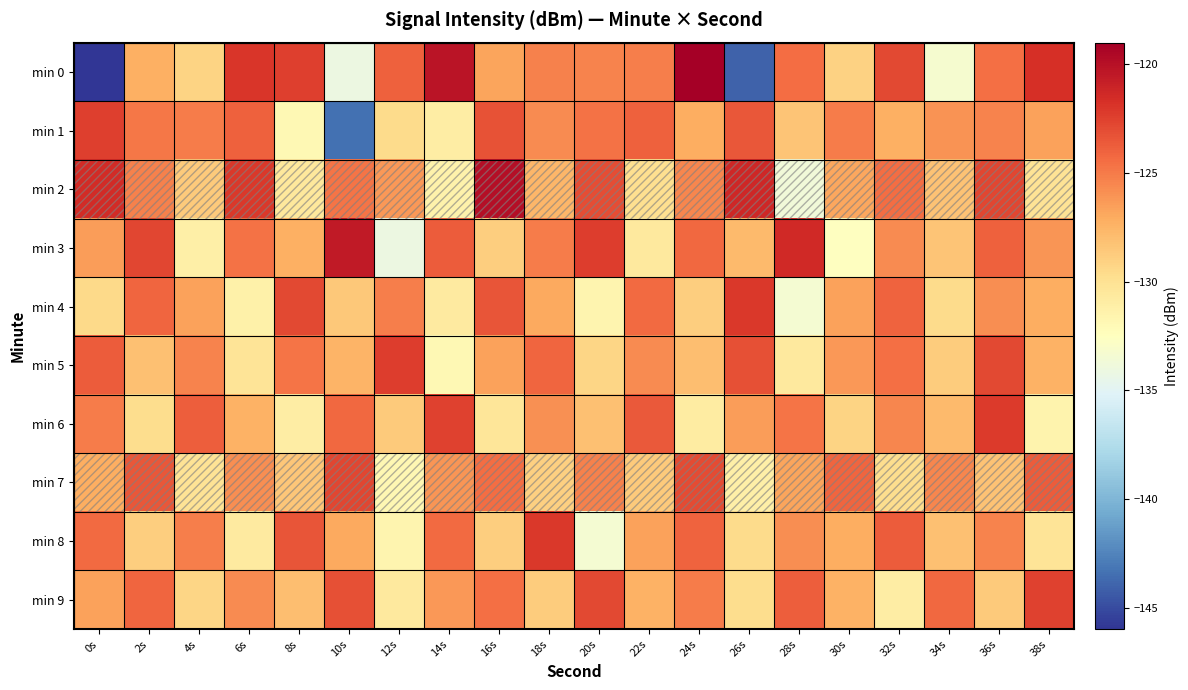

What is the minimum value shown in the chart?

-146.0